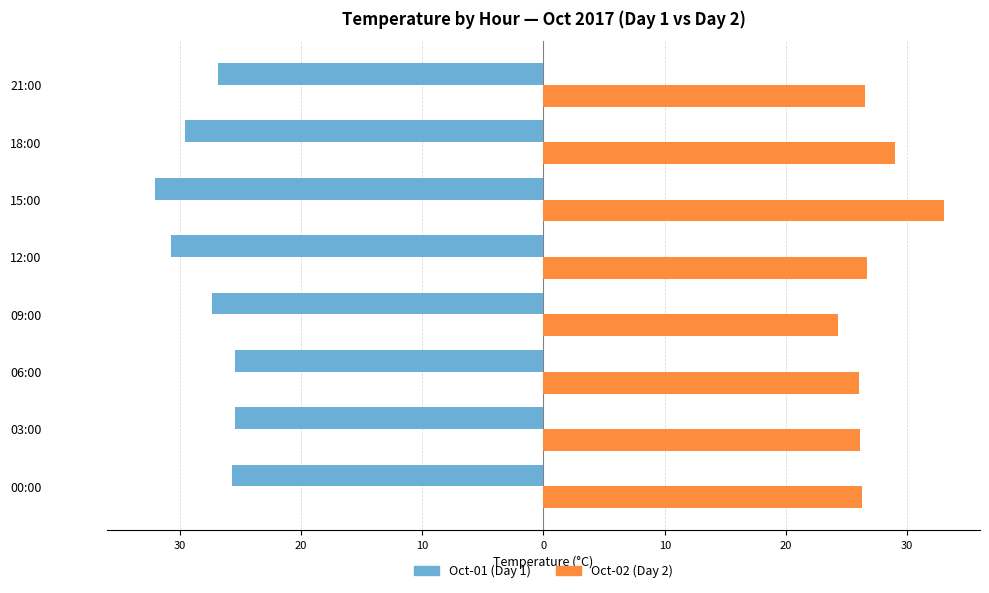

List the series in order of their peak value, highest first.

Oct-02 (Day 2), Oct-01 (Day 1)